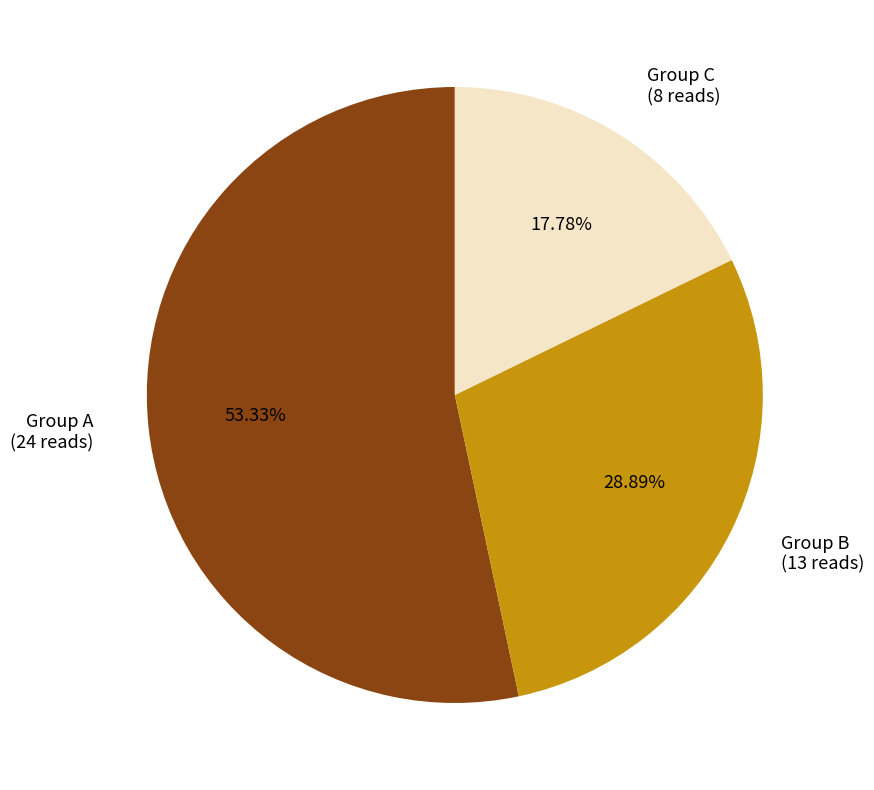

What is the largest slice in the pie chart?

Group A (24 reads)